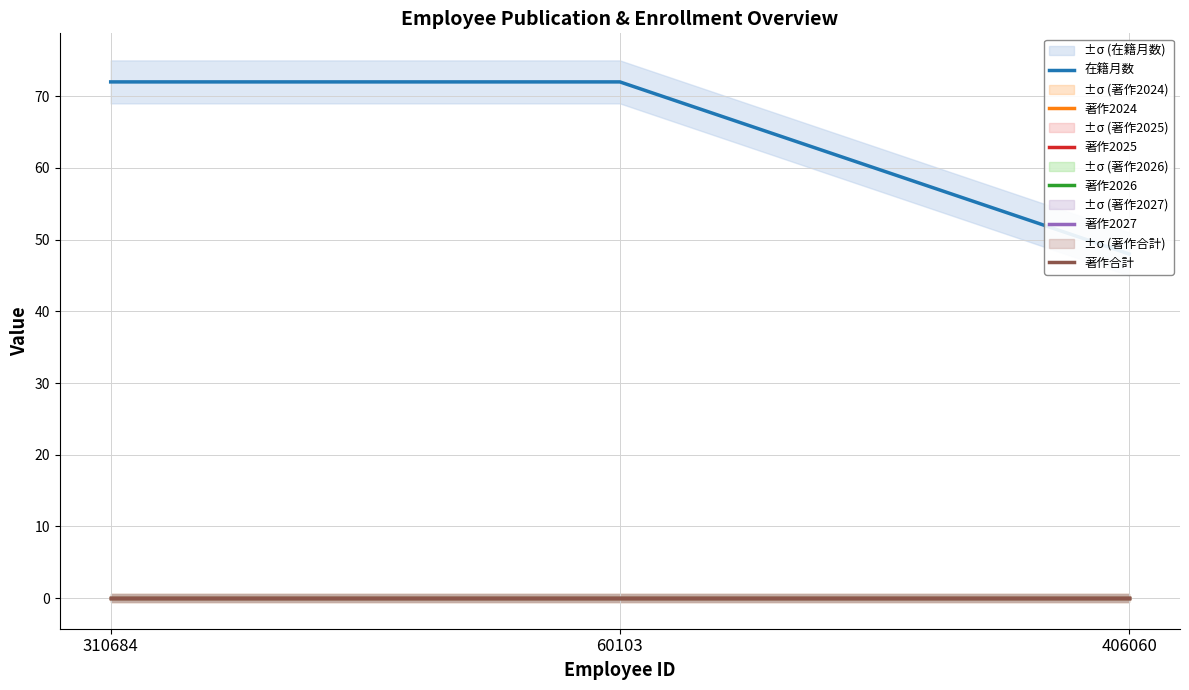

Where is 著作2026 nearest to the value 0?

310684